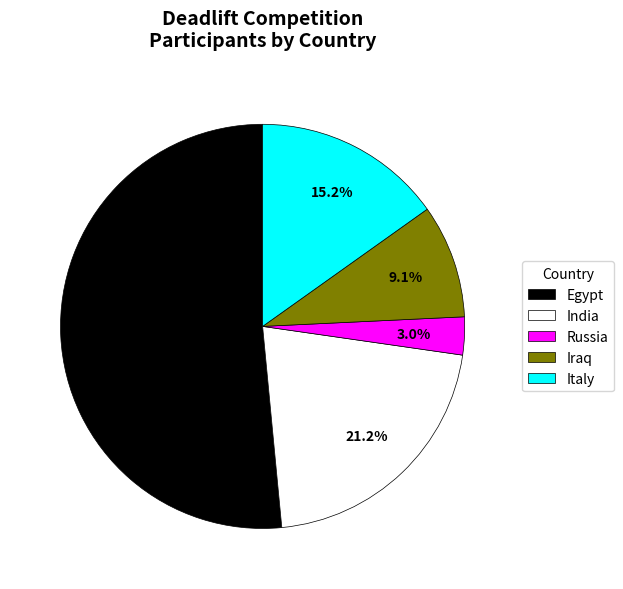

Which category has the biggest portion of the pie?

Egypt